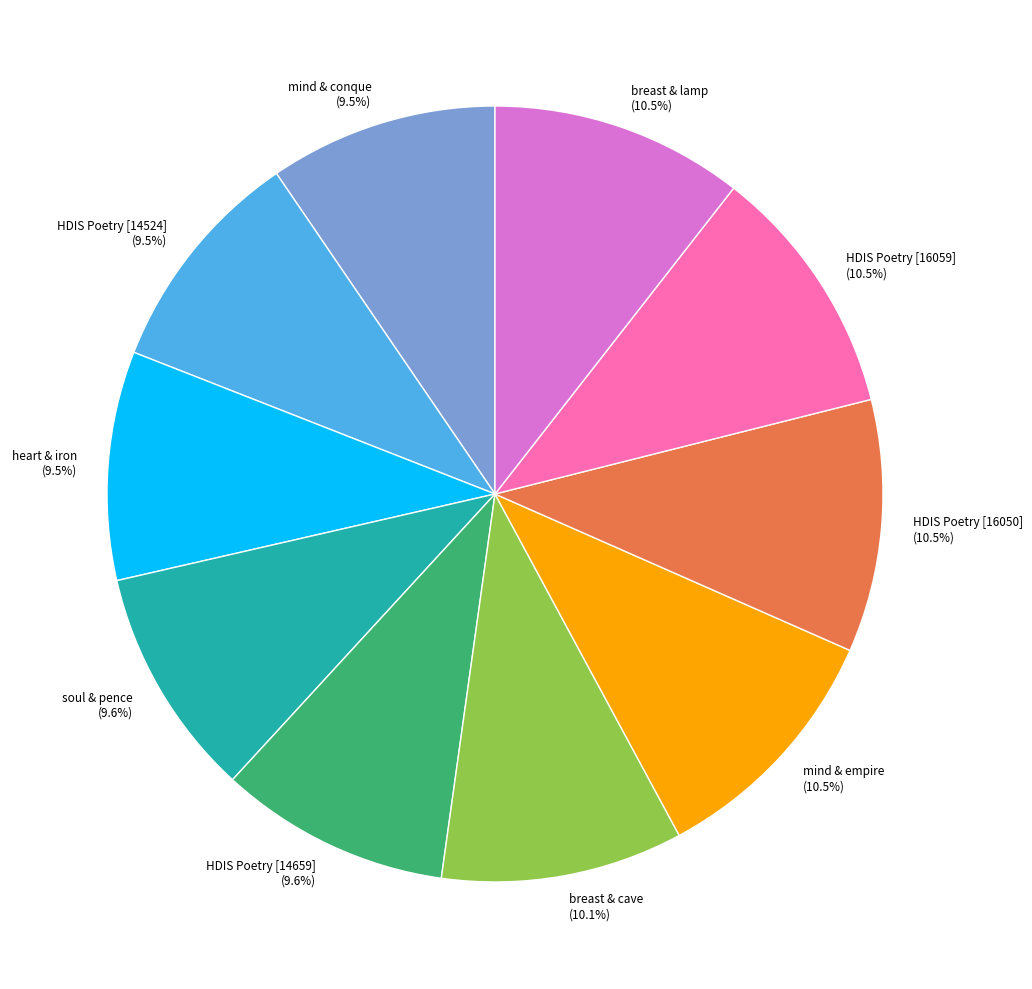

Is there a majority slice in this chart?

No